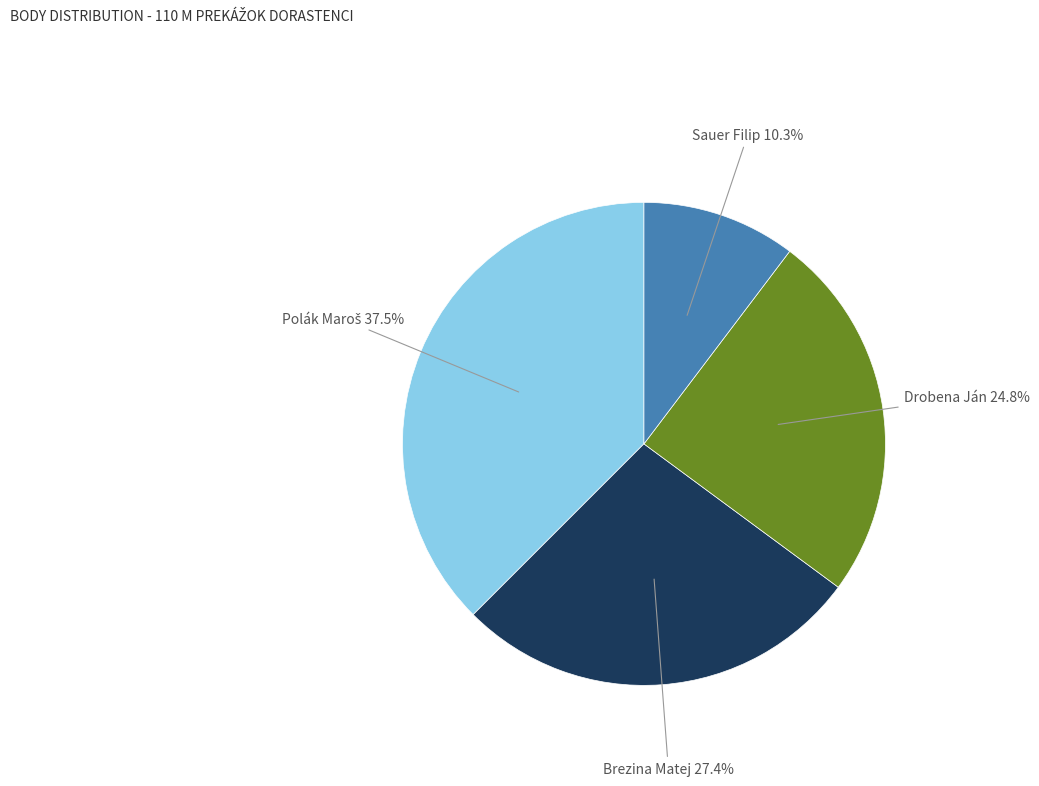

Is there any slice that represents more than half of the pie?

No